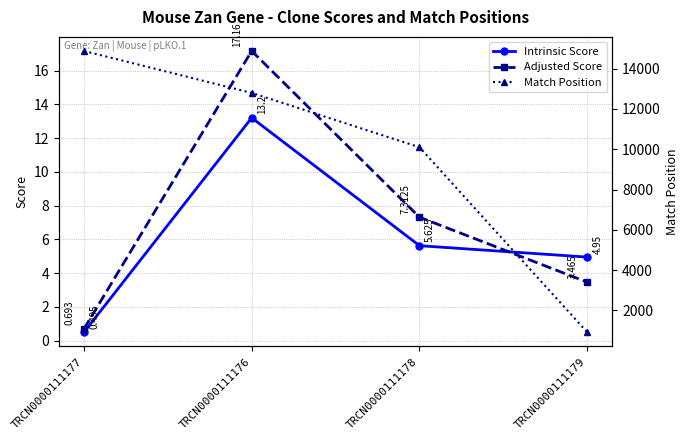

At which category is the sum across all series the highest?

TRCN0000111177